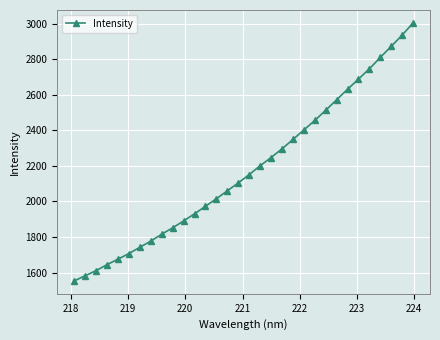

What is the smallest value displayed?

1553.2